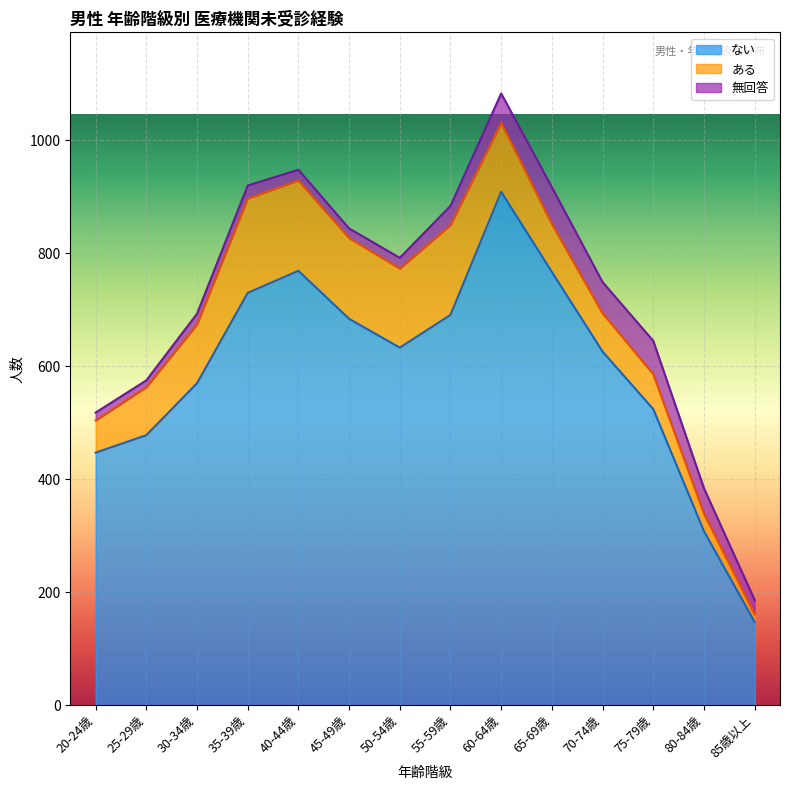

List the series in order of their peak value, lowest first.

無回答, ある, ない